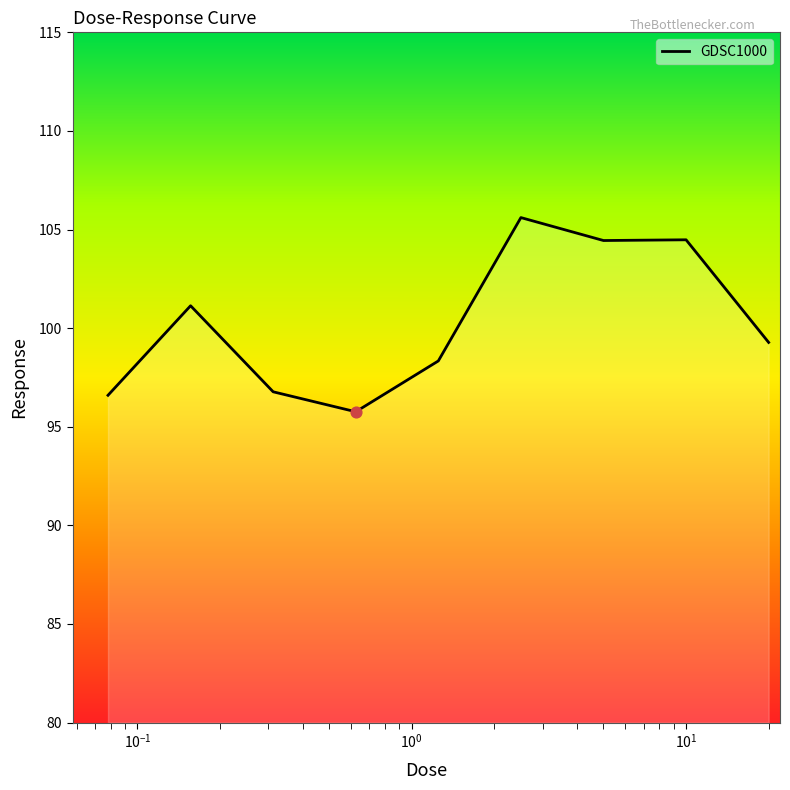

What is the difference between the maximum and minimum values?

9.8